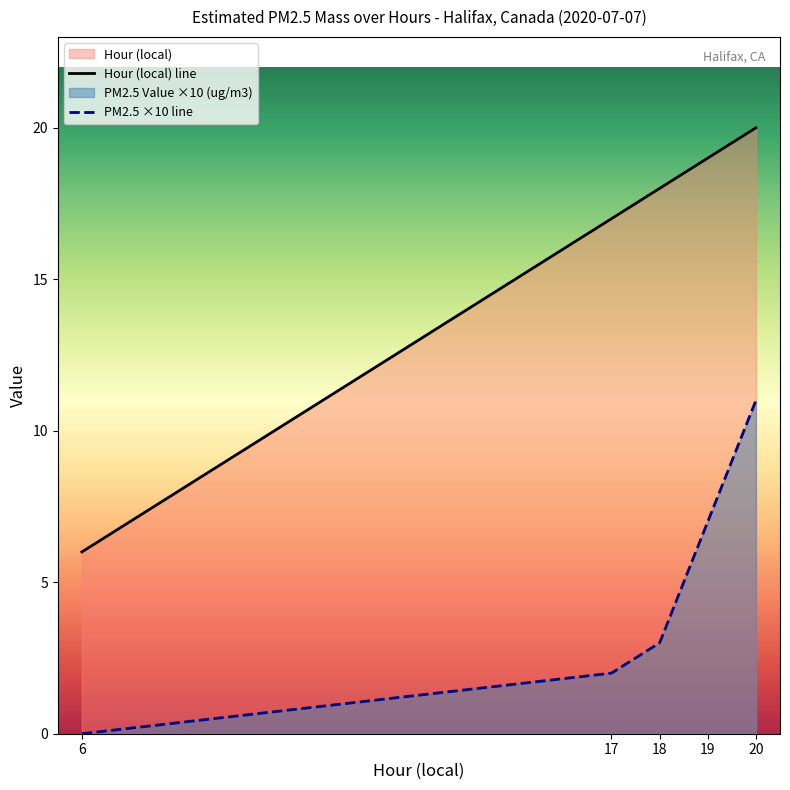

Rank the series by their average value, from lowest to highest.

PM2.5 ×10 line, Hour (local) line